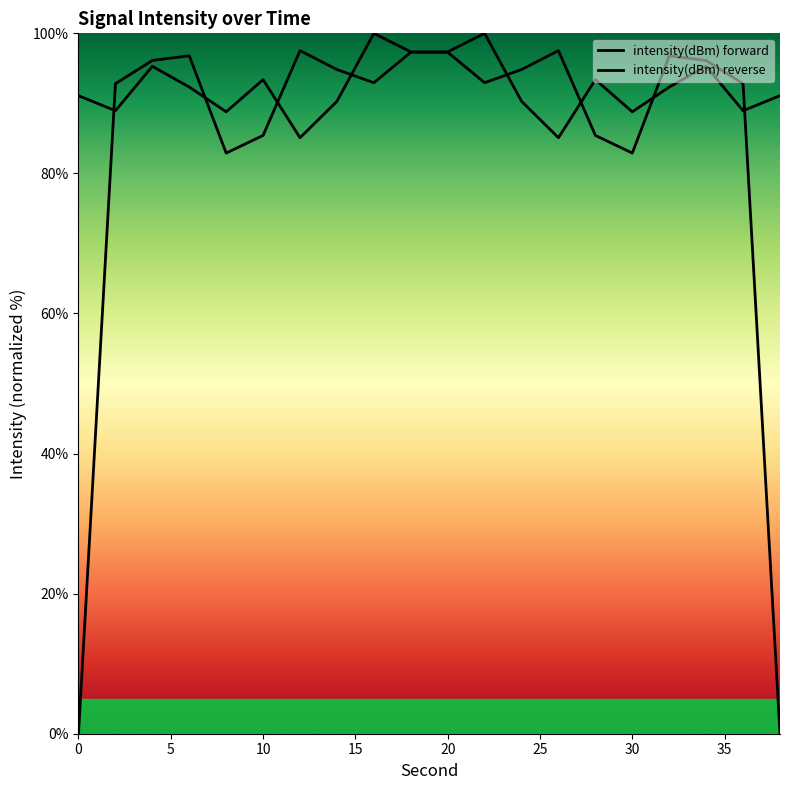

Which series has the widest spread of values?

intensity(dBm) forward